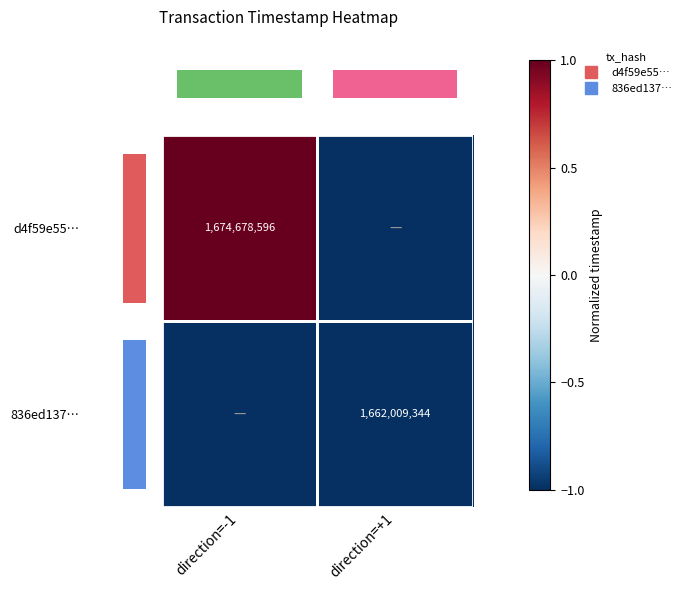

What value does the 836ed137… series have at direction=-1?

-1